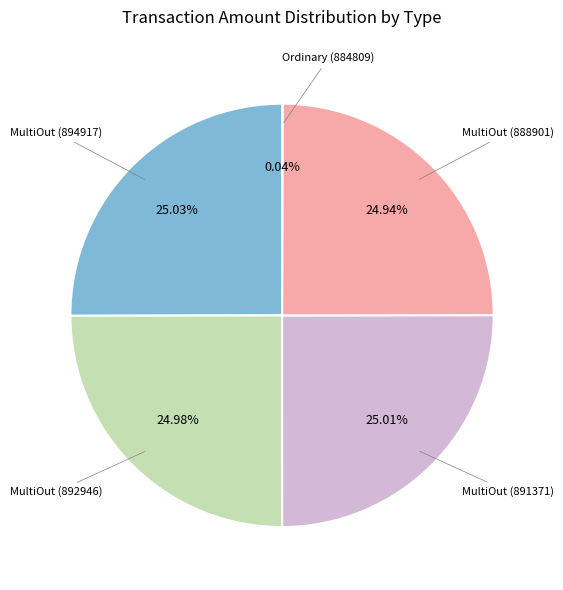

Does any single category account for the majority?

No